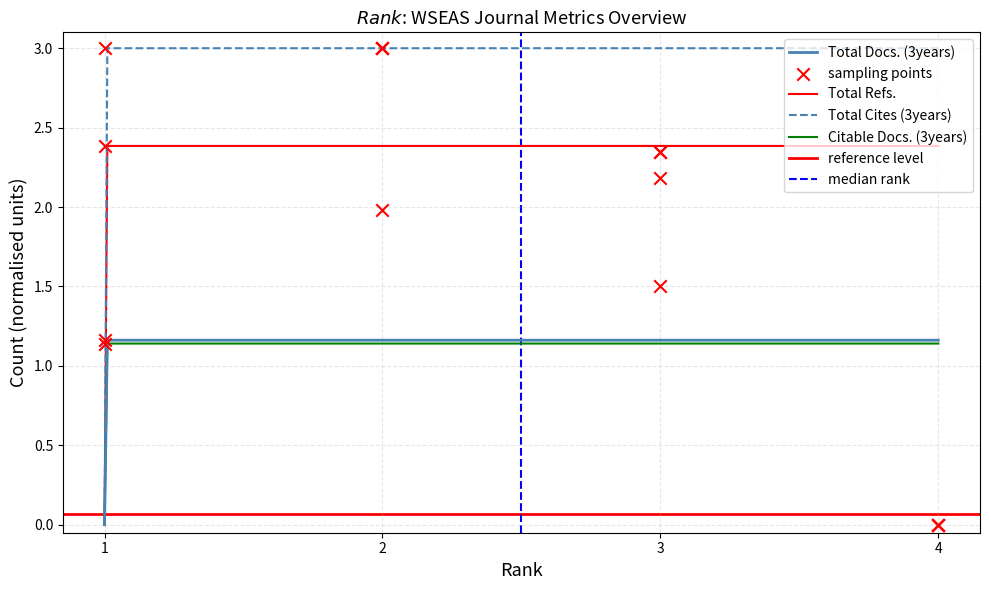

At which category is the sum across all series the highest?

2